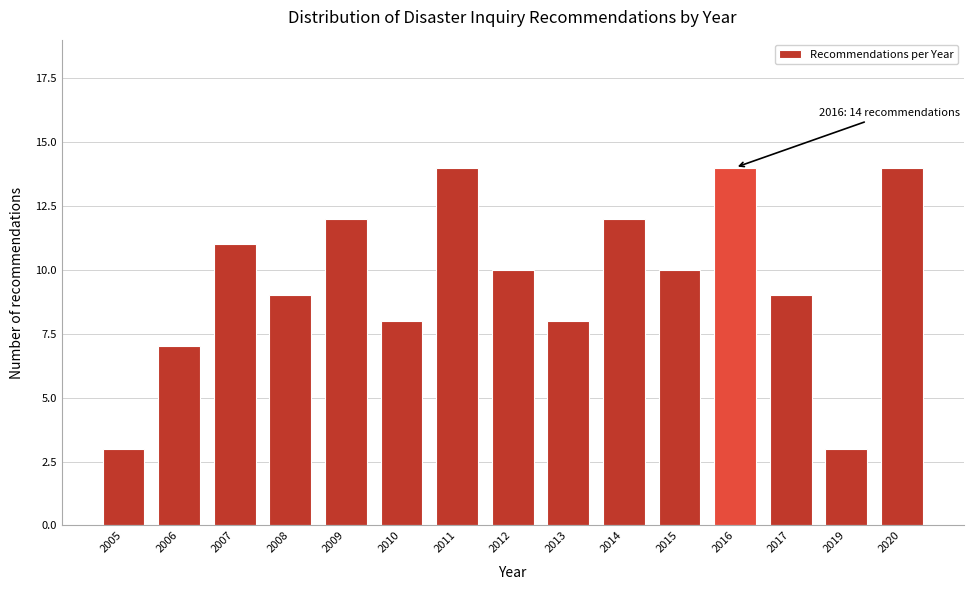

Reading left to right, extract all data points from this chart.

2005=3	2006=7	2007=11	2008=9	2009=12	2010=8	2011=14	2012=10	2013=8	2014=12	2015=10	2016=14	2017=9	2019=3	2020=14